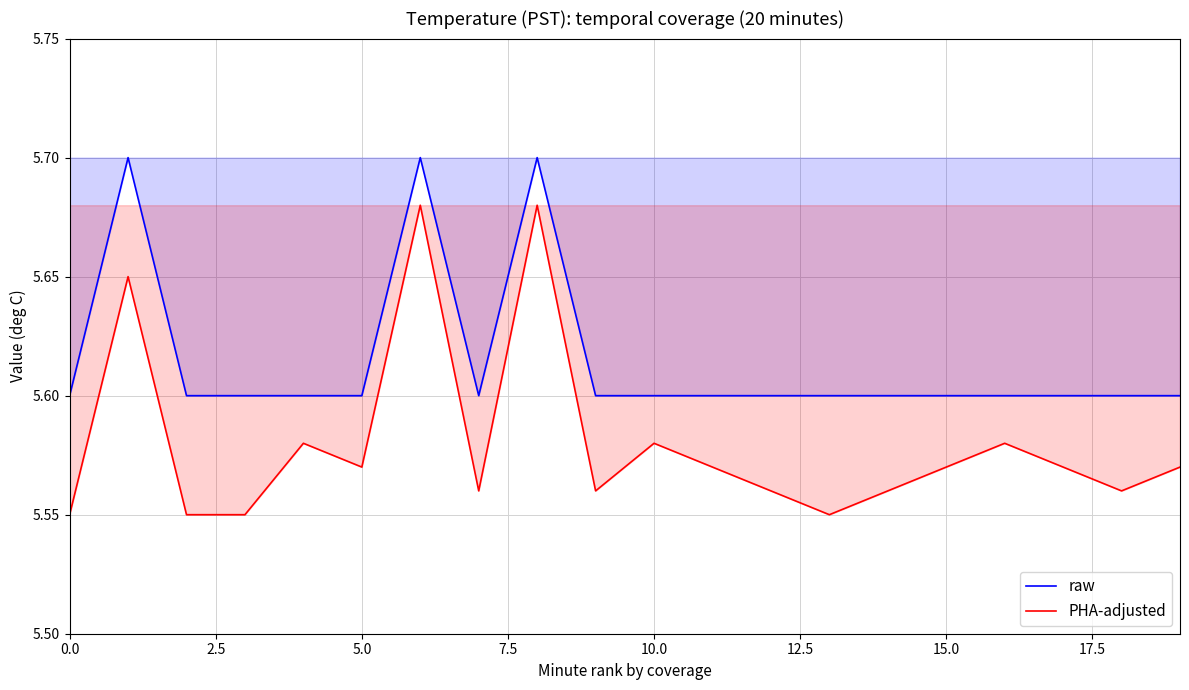

What is the smallest value displayed?

5.5